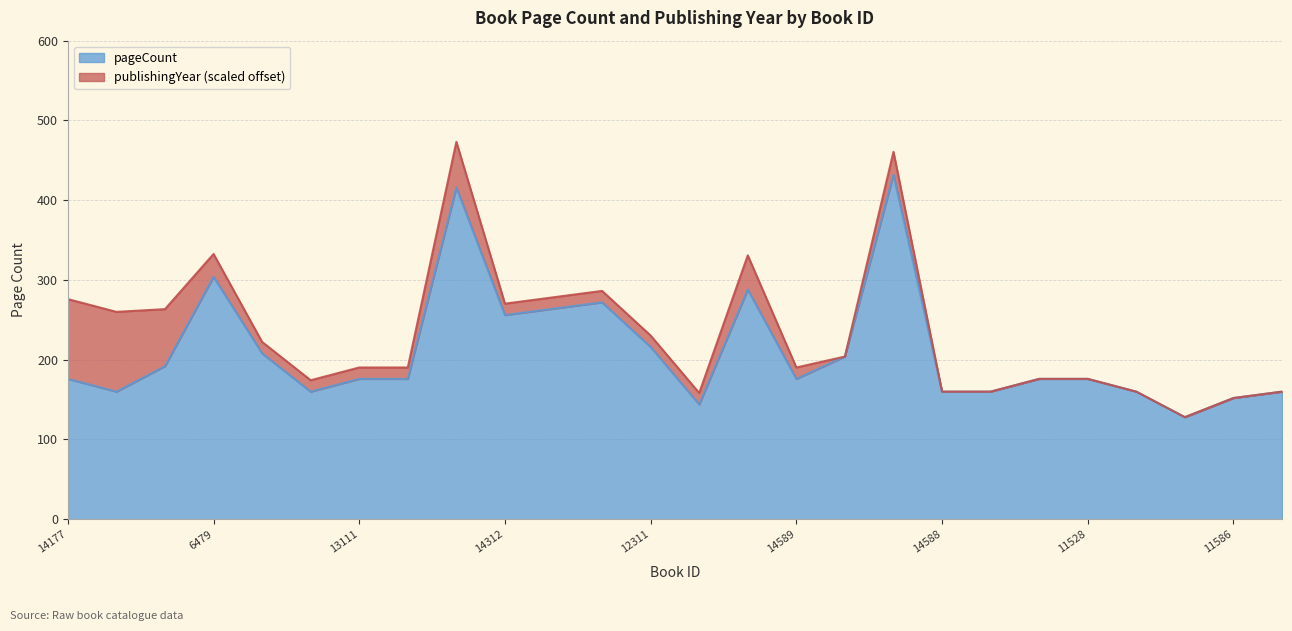

List the labels in order of value, largest first.

14213, 14233, 6479, 14565, 11299, 11416, 14312, 12311, 11376, 15293, 3290, 14177, 13111, 19648, 14589, 11576, 11528, 14142, 11857, 14588, 11131, 11570, 14564, 11586, 11130, 11601